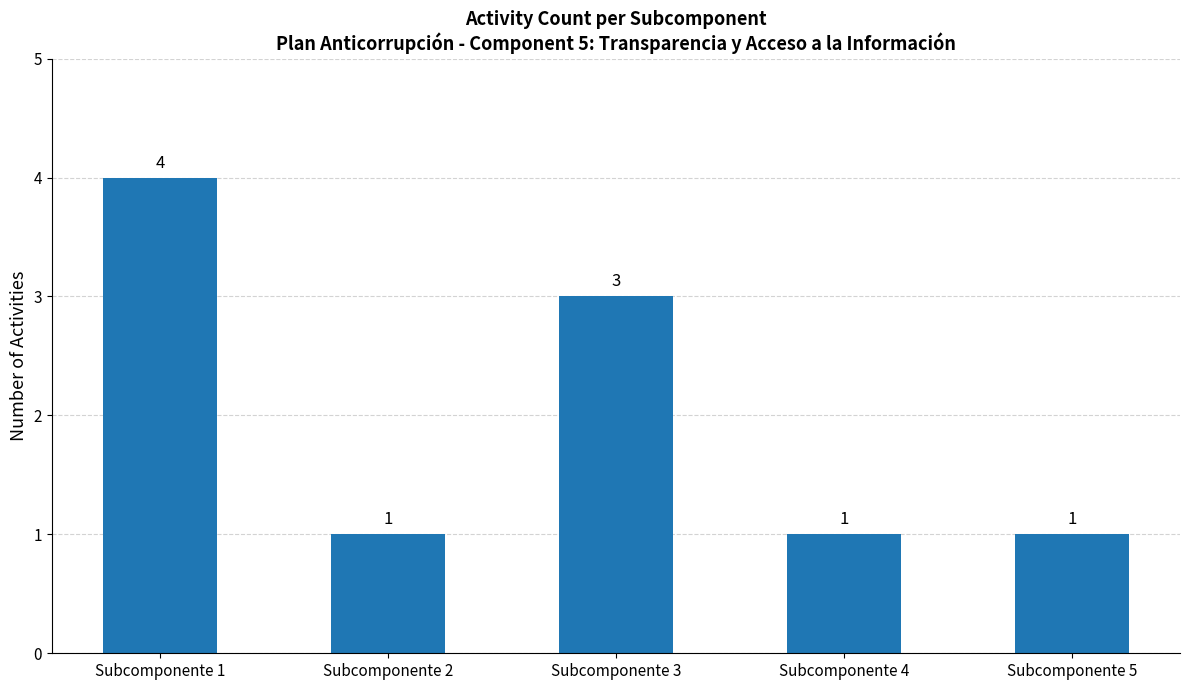

What is the minimum value shown in the chart?

1